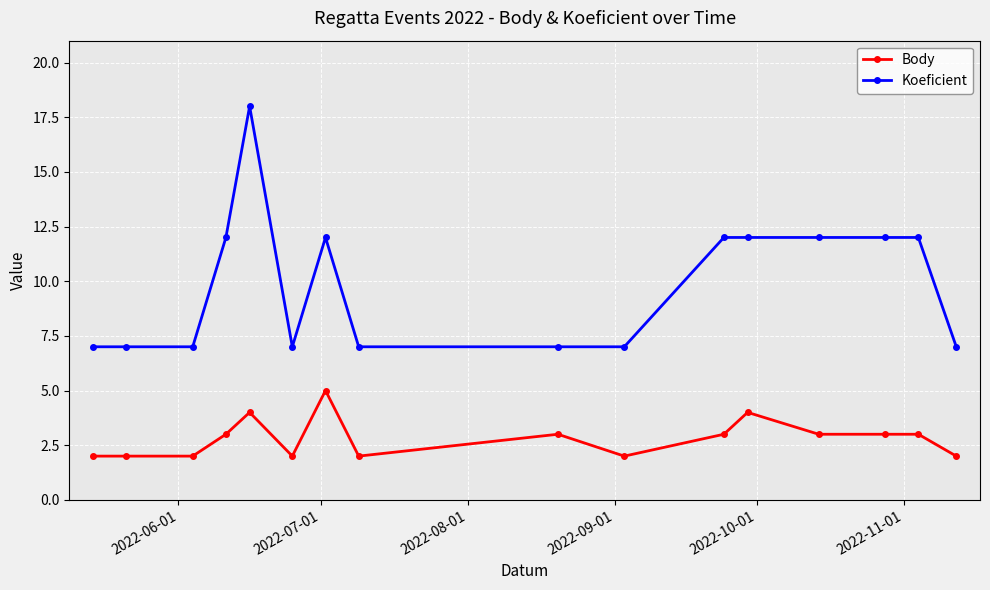

How many distinct data groups are displayed?

2